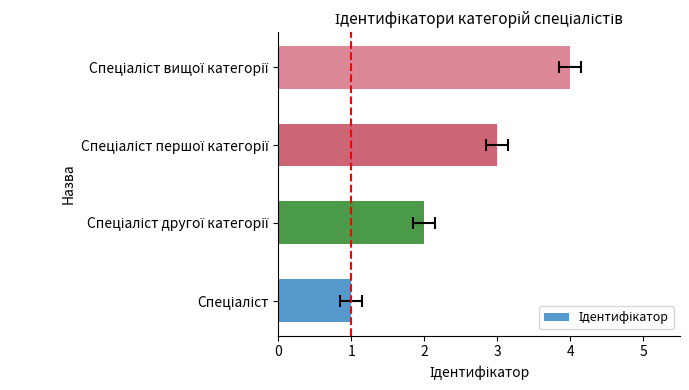

What is the difference between the maximum and minimum values?

3